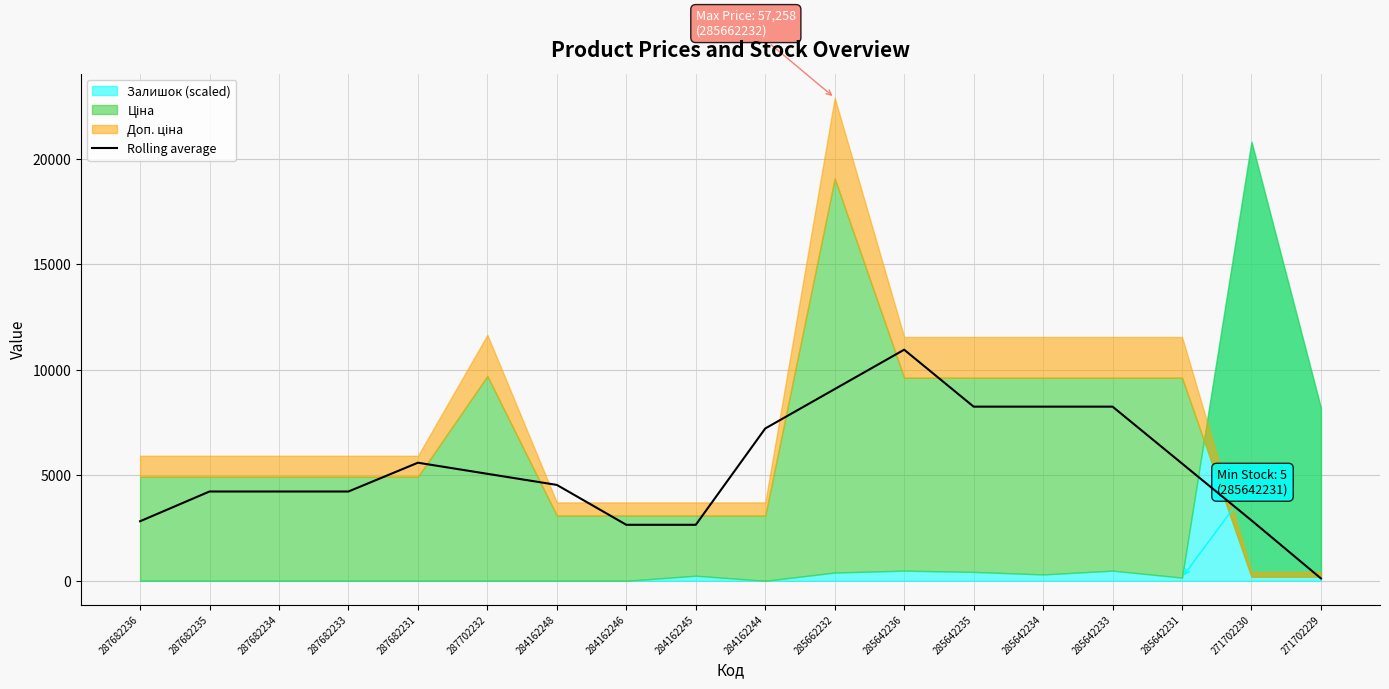

What is the label of the 1st point from the right?

271702229